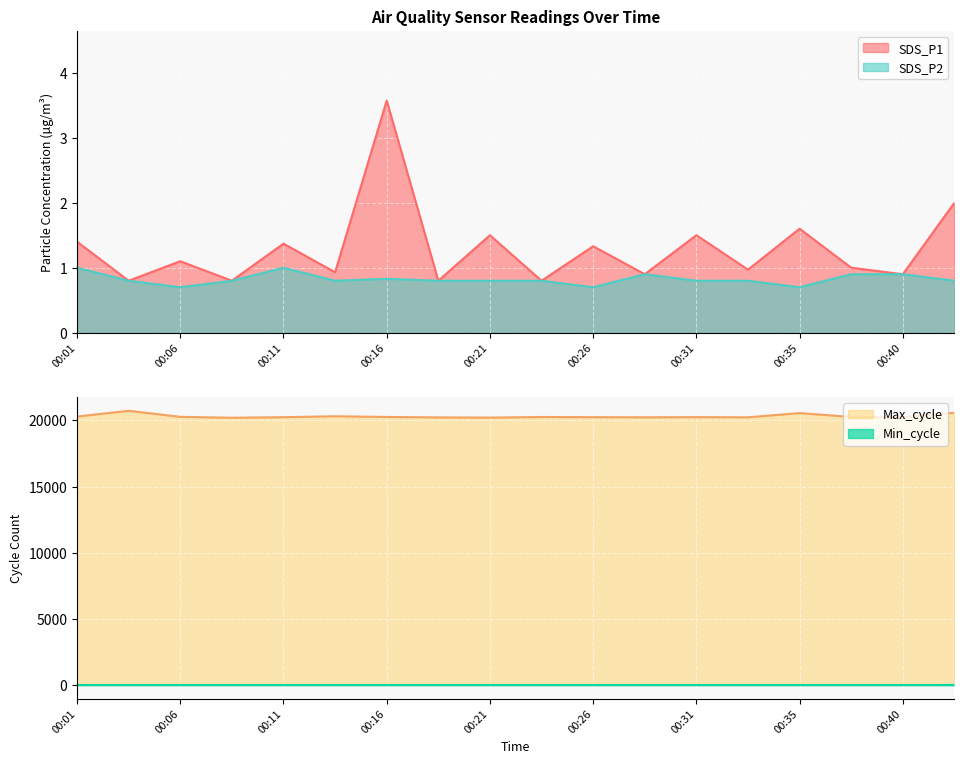

In SDS_P2, how many points are lower than both neighbors (excluding endpoints)?

4